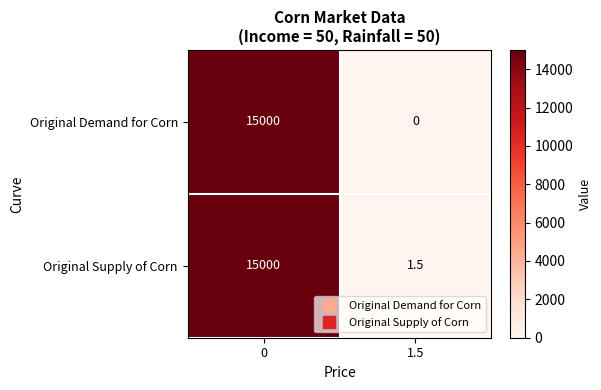

What value does the Original Supply of Corn series have at 1.5?

1.5